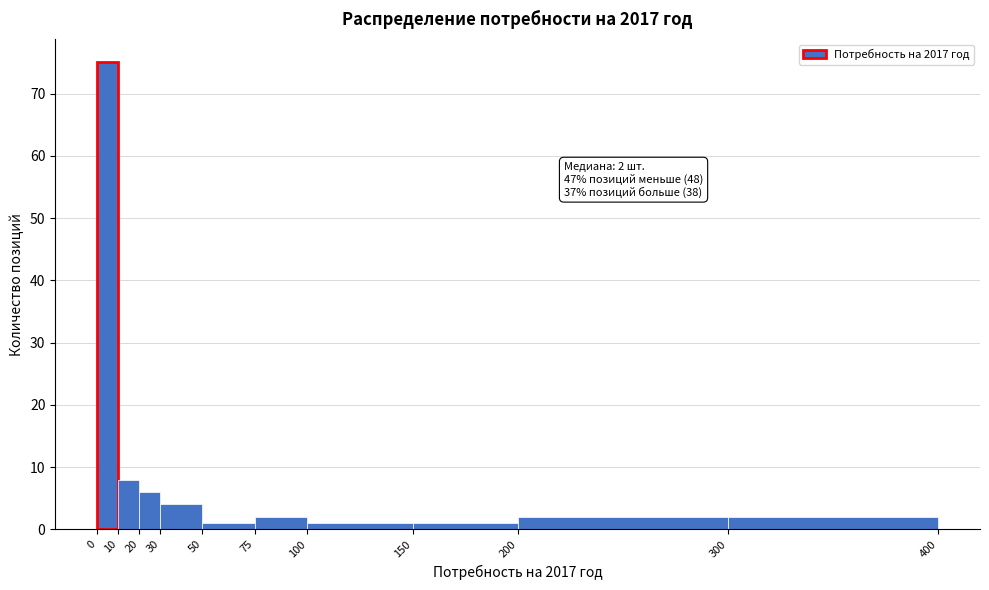

Which range on the x-axis has the tallest bar?

0 to 10